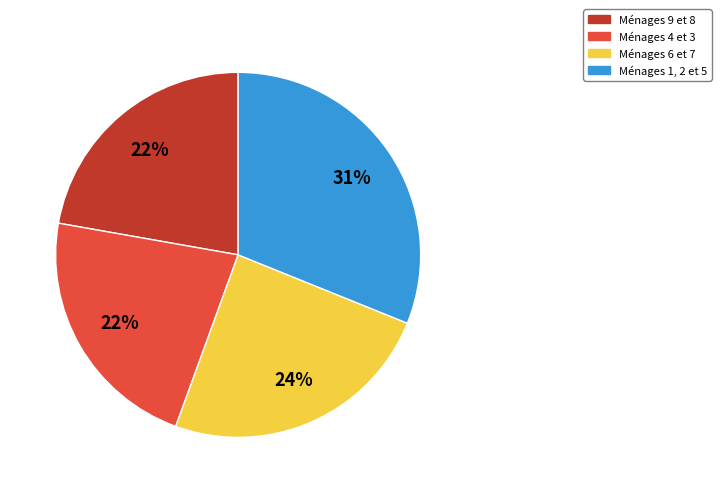

Does any single category account for the majority?

No